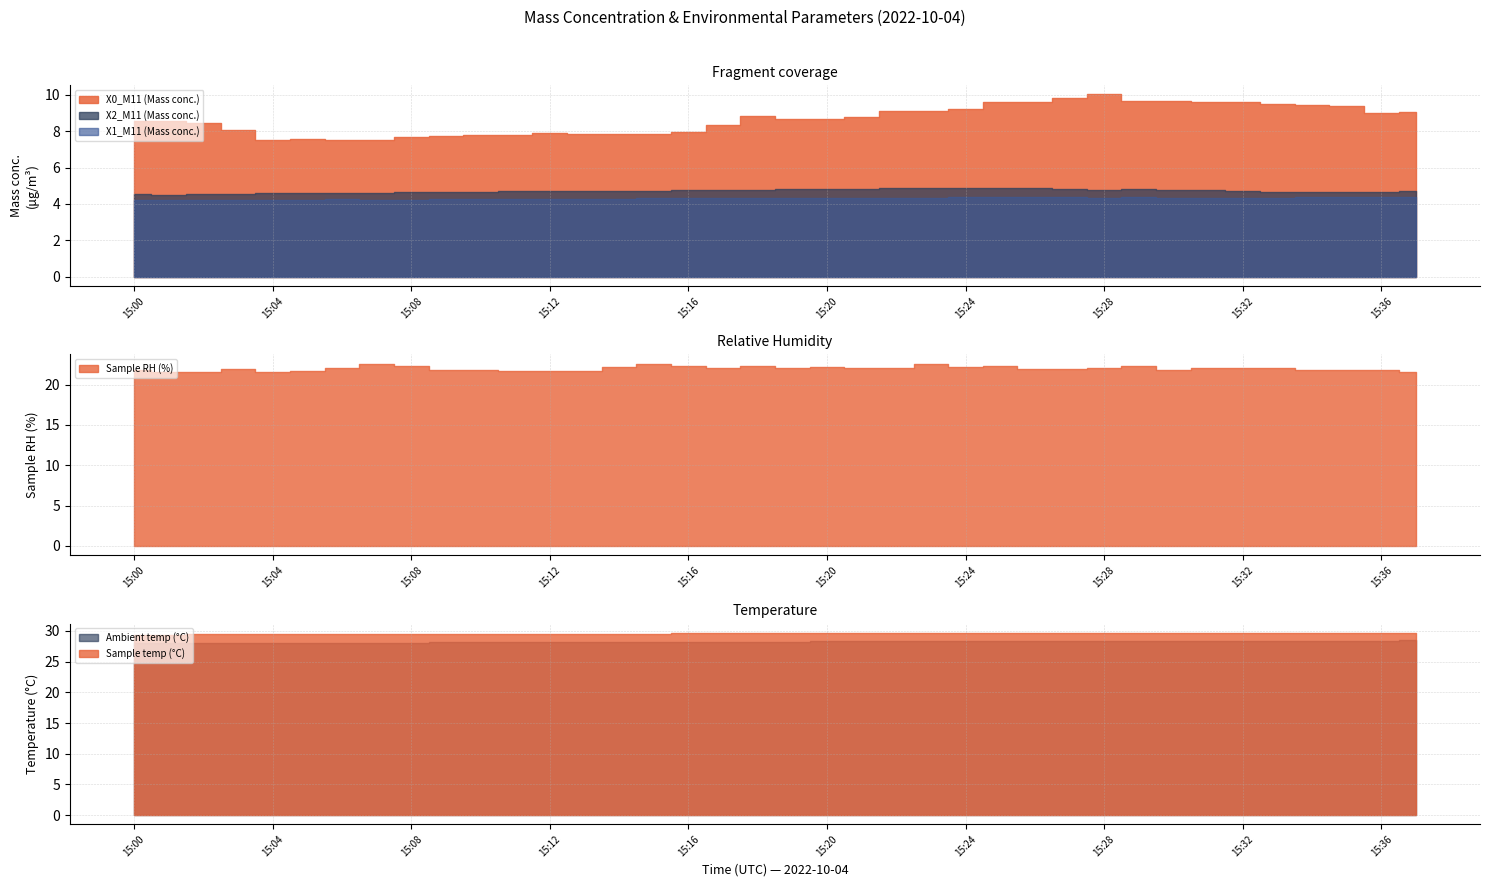

True or false: X1_M11 (Mass conc.) and Sample temp (°C) intersect in this chart.

False